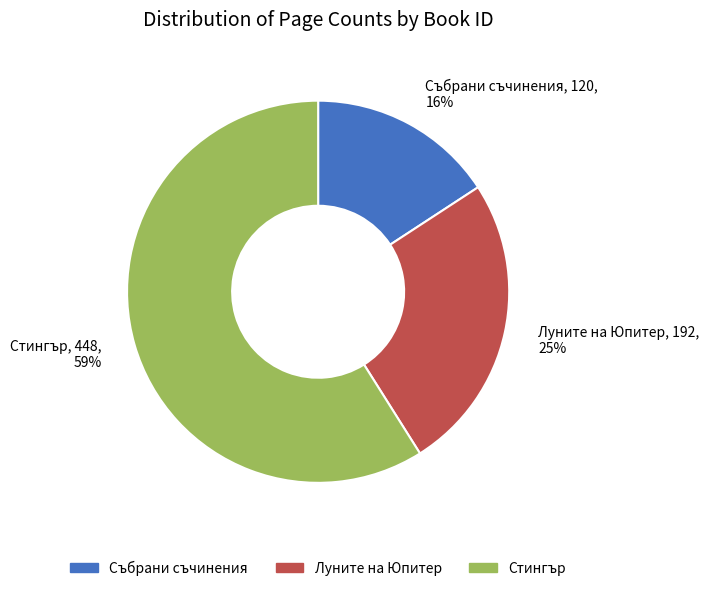

How many segments does this pie chart have?

3